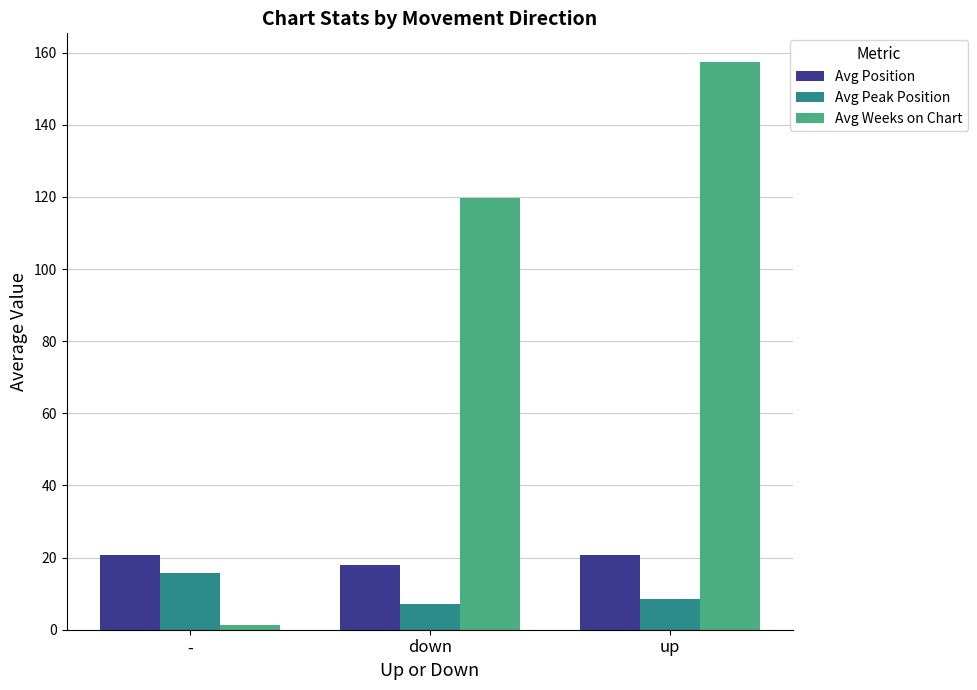

True or false: Avg Peak Position has a value of 15.7 at -.

True